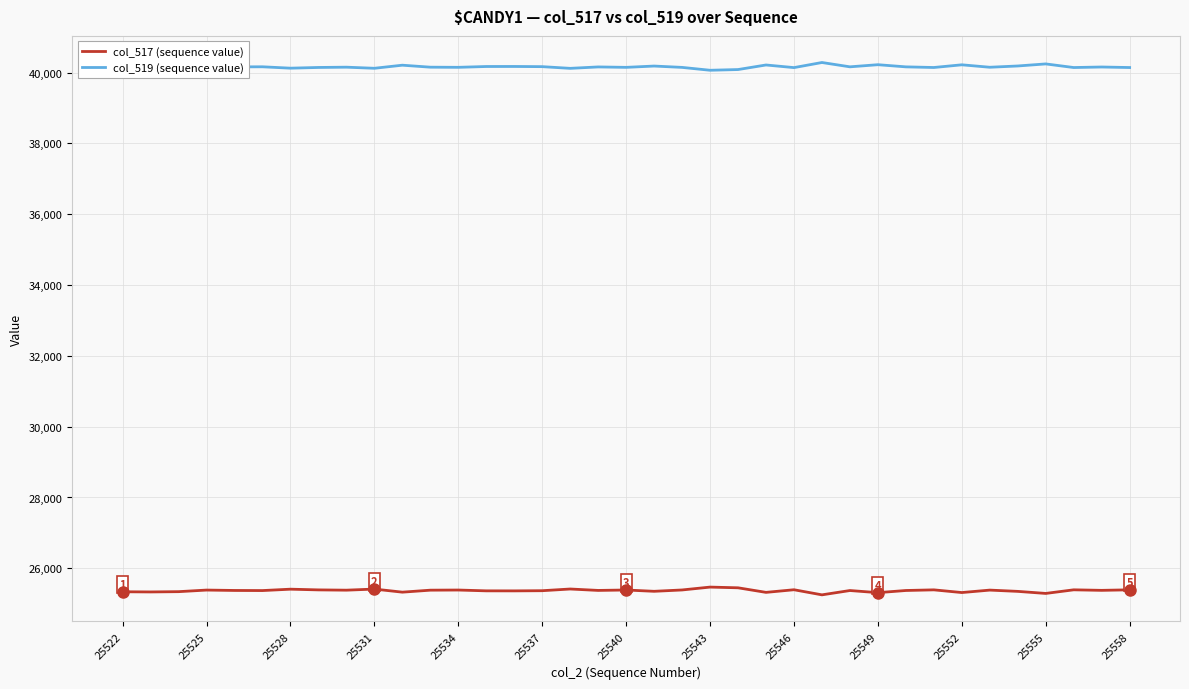

Which series has the largest total across all categories?

col_519 (sequence value)